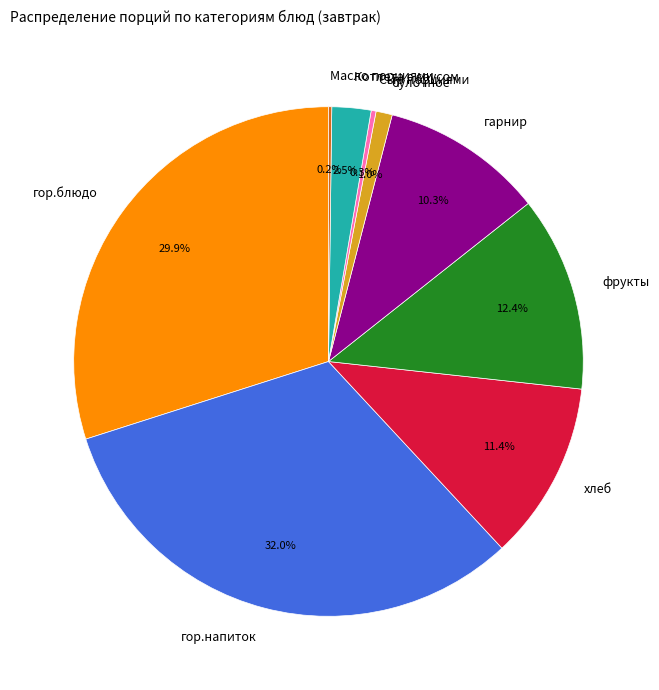

How much of the chart is everything except гор.блюдо?

70.1%